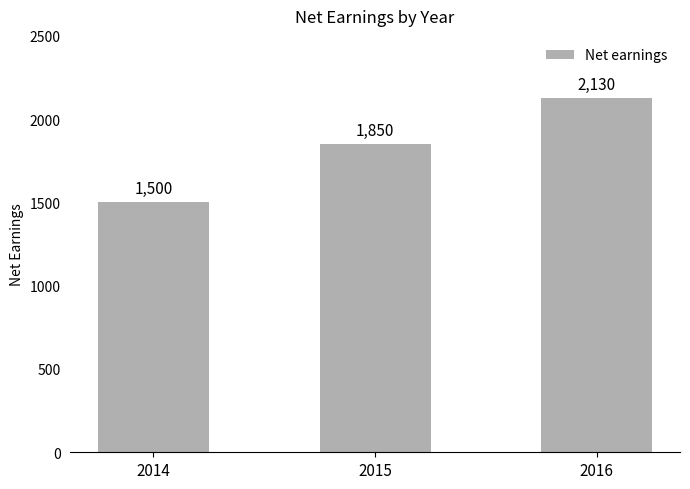

How many values are below 1850?

1